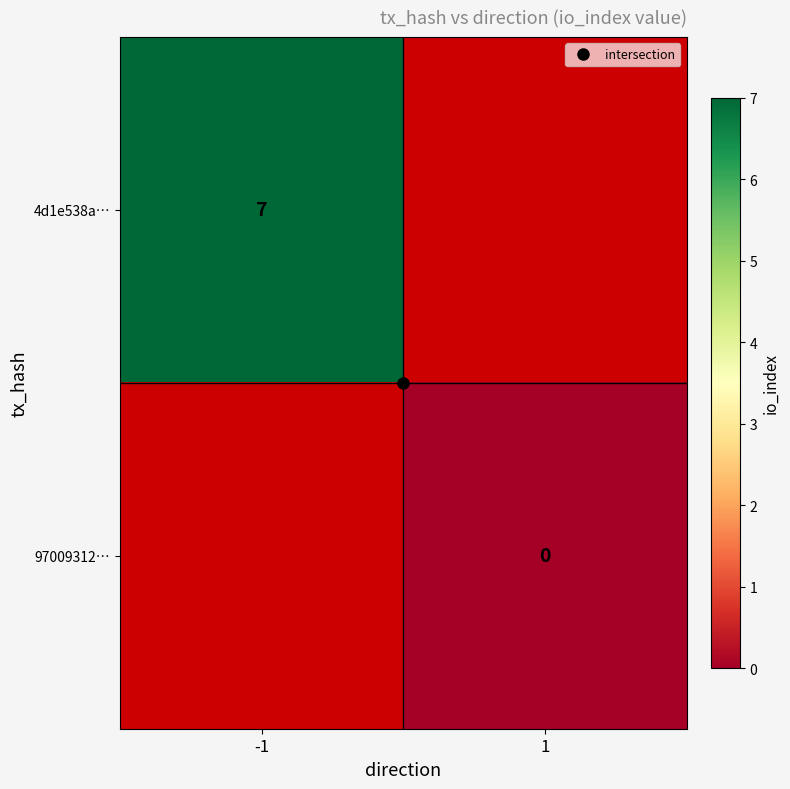

Which category has the lowest value across all series?

1